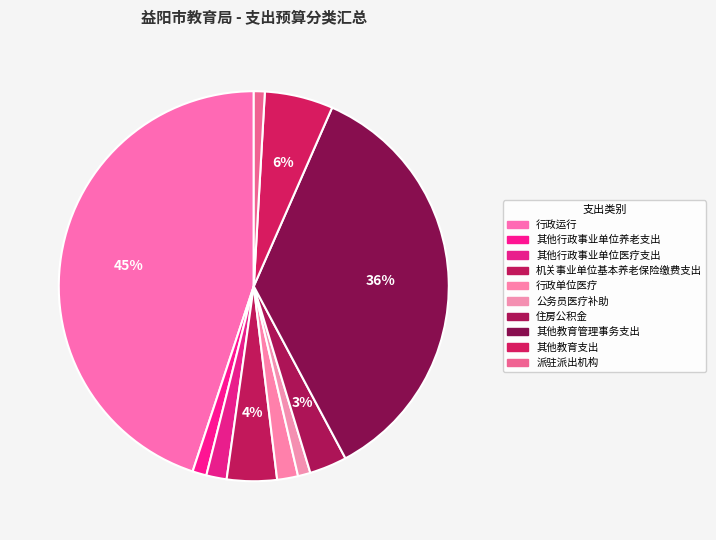

Which category has the biggest portion of the pie?

行政运行